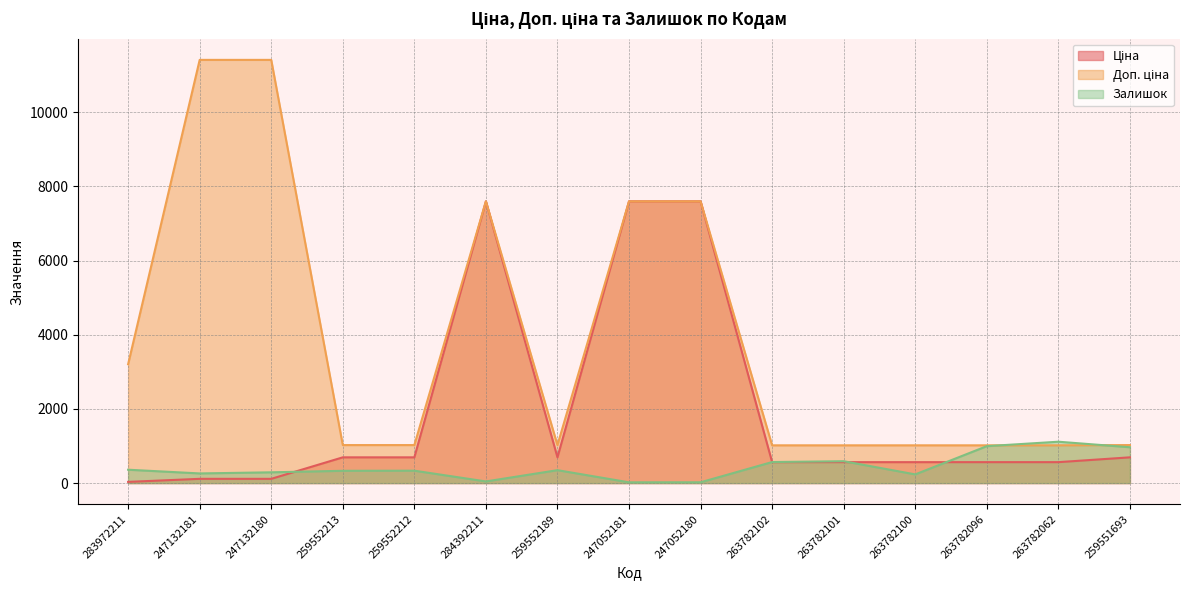

Is it true that Ціна equals 693.7 at 259552213?

True